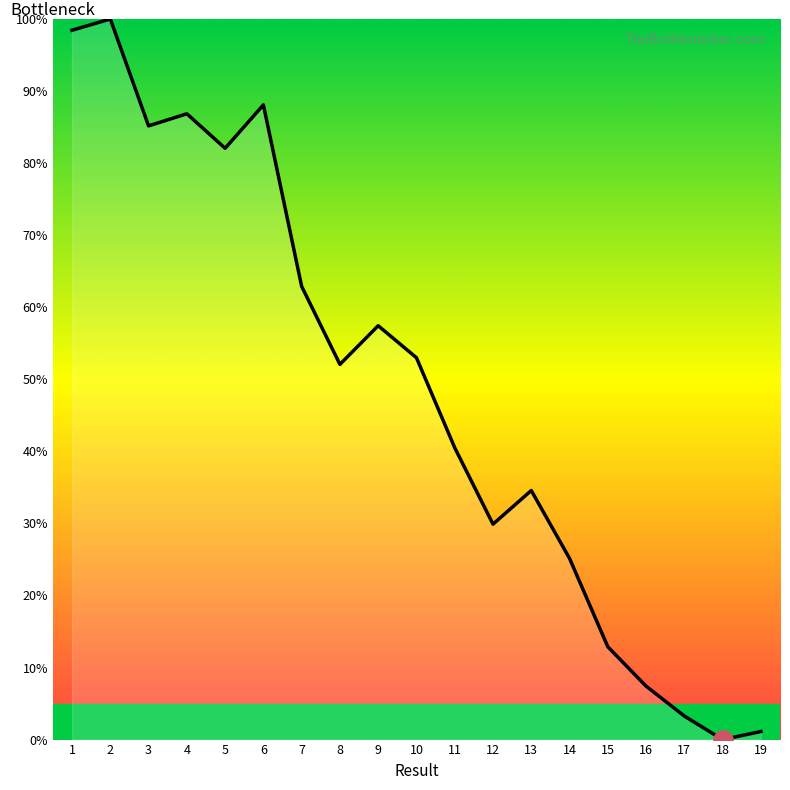

Approximately how many times larger is the value at 12 compared to 10?

0.6